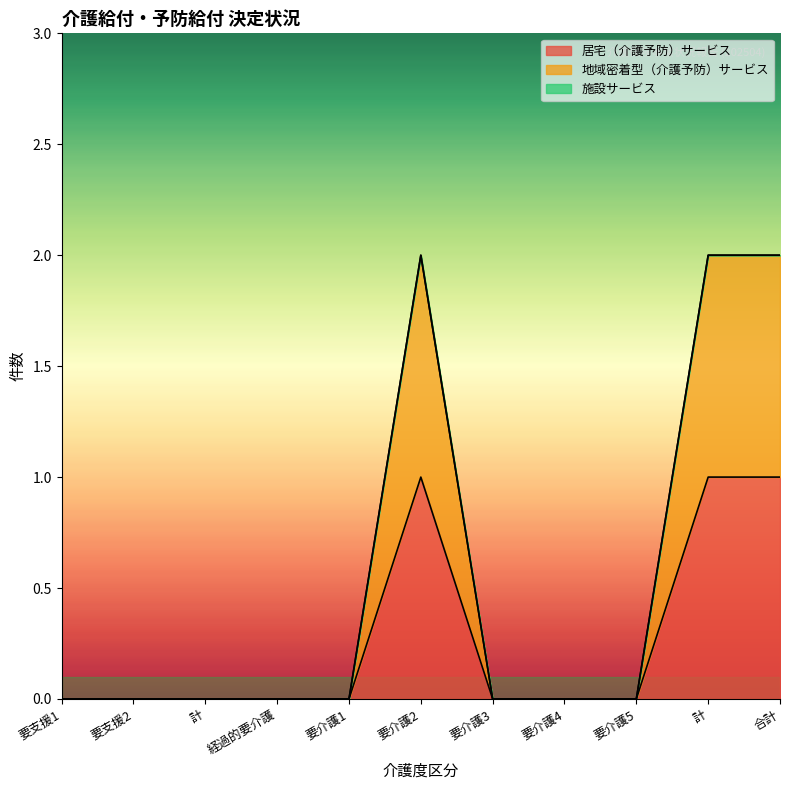

Between 経過的要介護 and 要支援1, which is larger?

経過的要介護